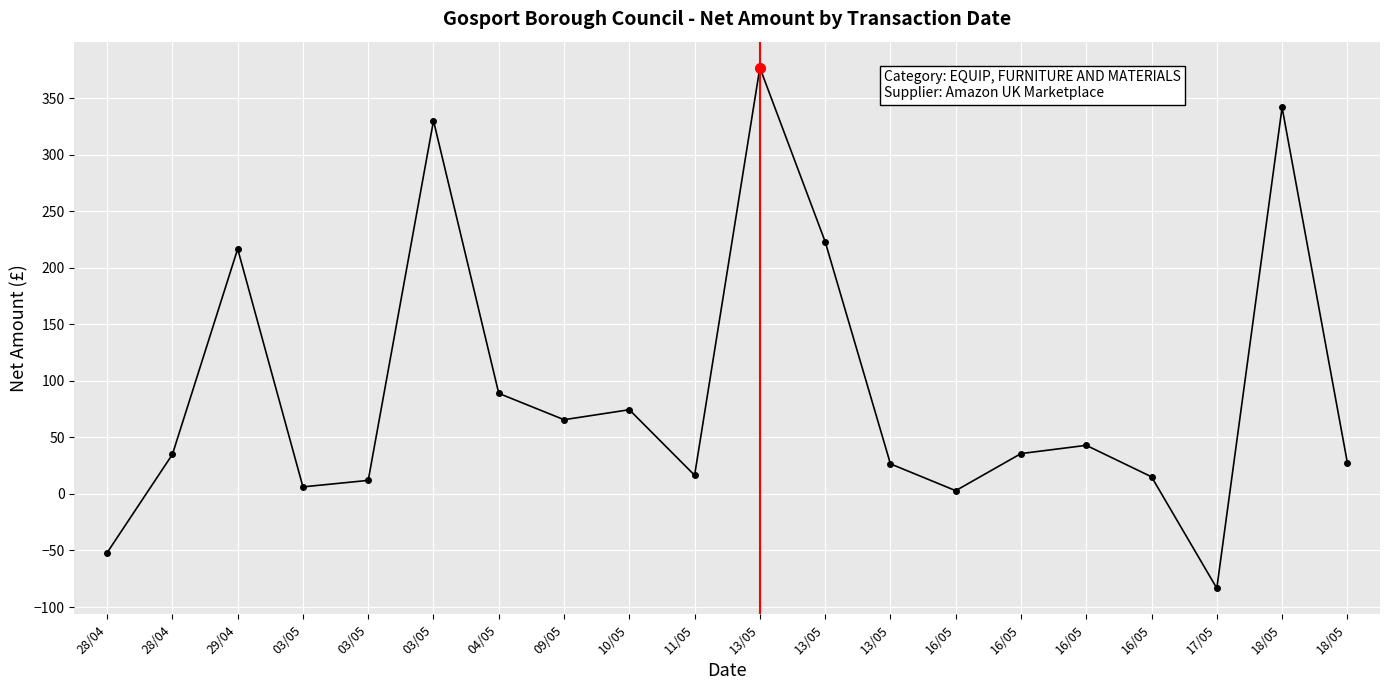

What is the ratio of the value at 03/05 to the value at 18/05?

1.0